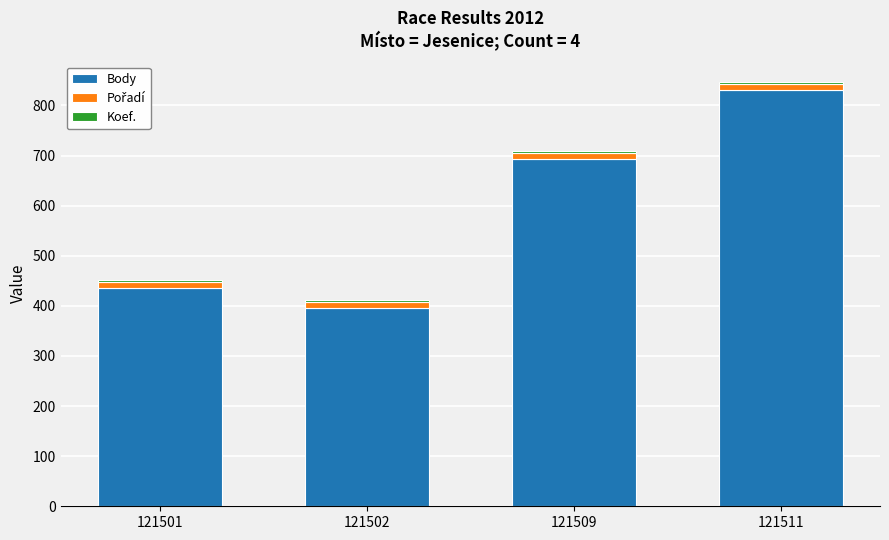

At which label is Body closest to 613?

121509